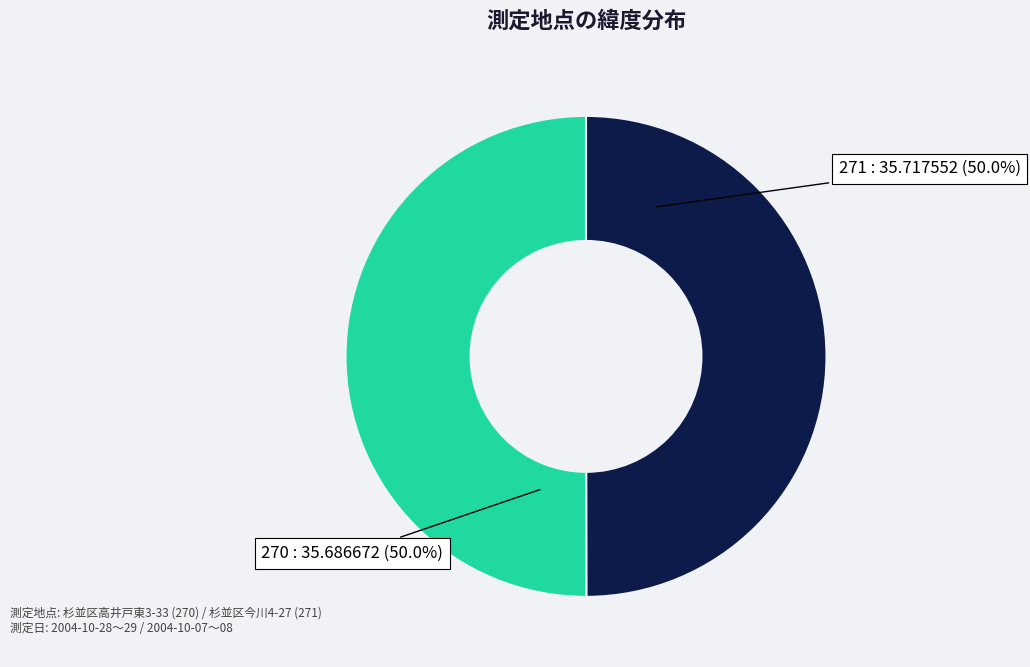

Count the number of slices in the pie.

2